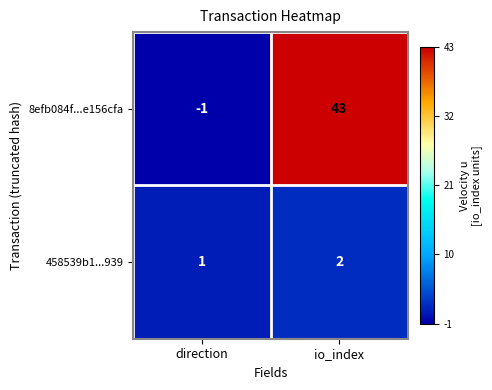

Which series changed the most between direction and io_index?

8efb084f...e156cfa